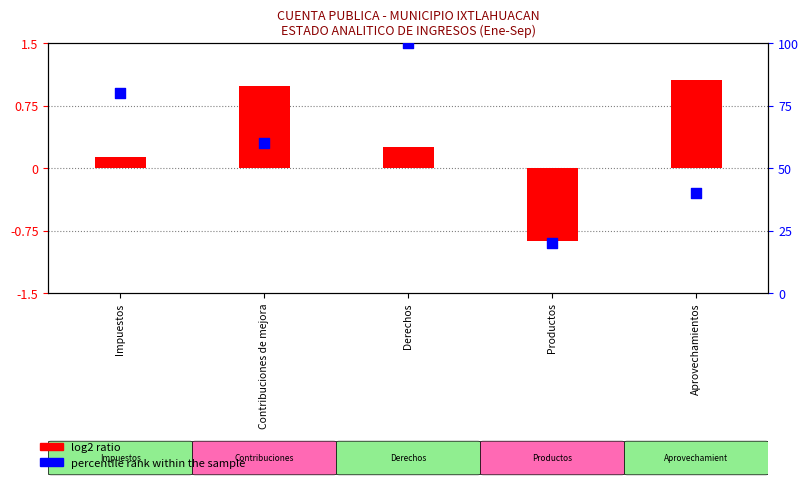

What are all the series names shown in the legend?

log2 ratio, percentile rank within the sample